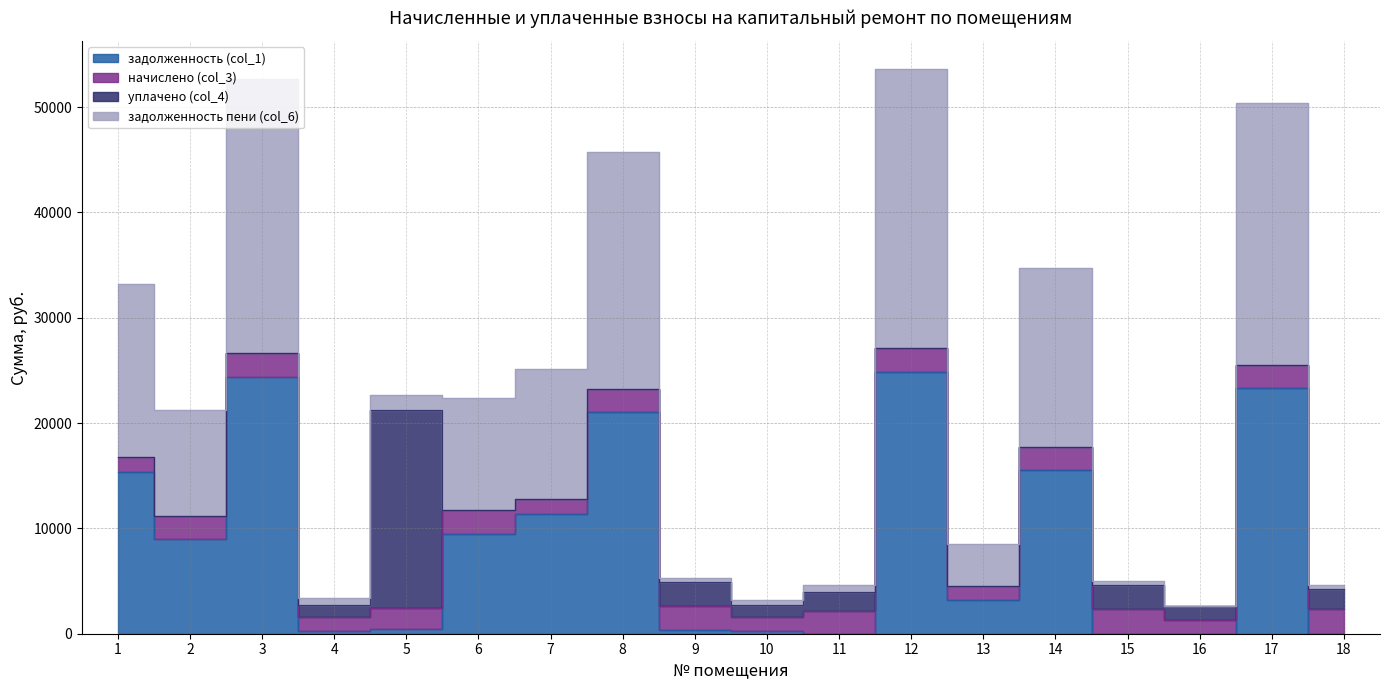

At which label does задолженность пени (col_6) reach its minimum?

16